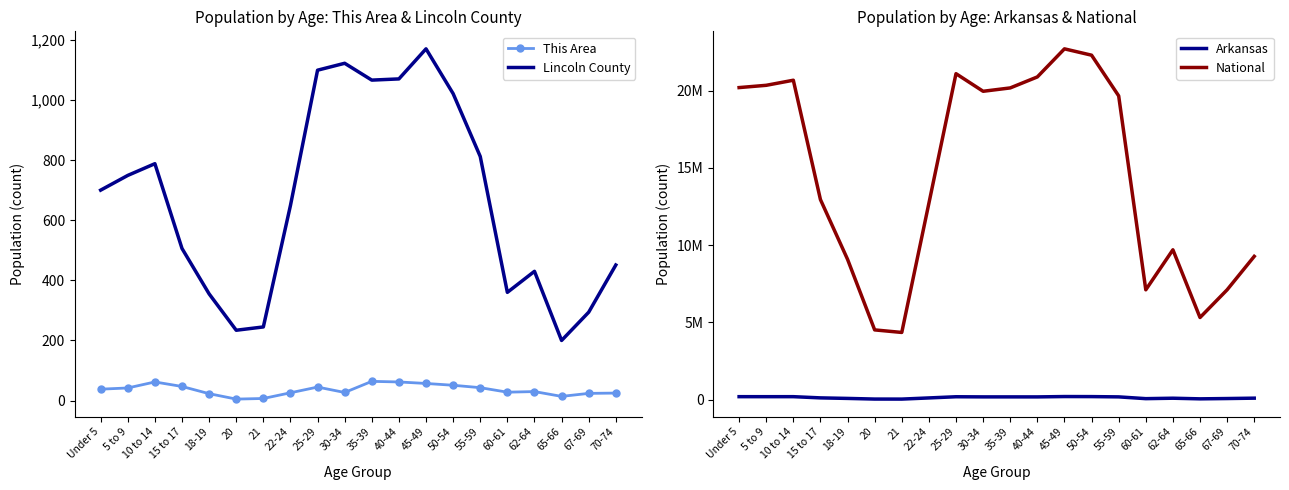

True or false: This Area and Lincoln County cross at least once.

False